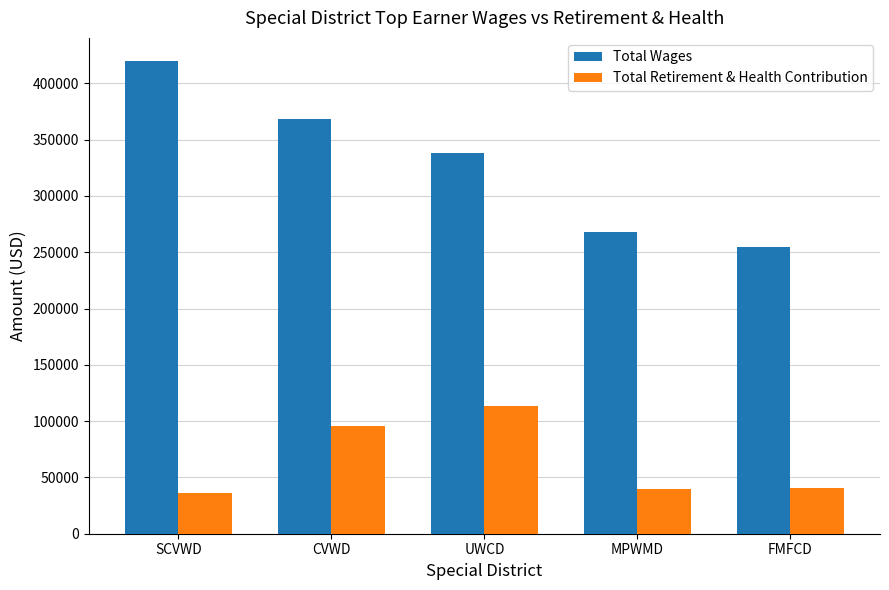

What position from the left is FMFCD?

5